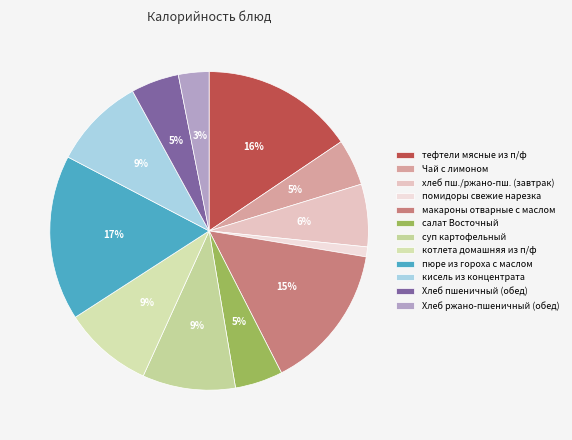

To the nearest percent, what portion does кисель из концентрата represent?

9%